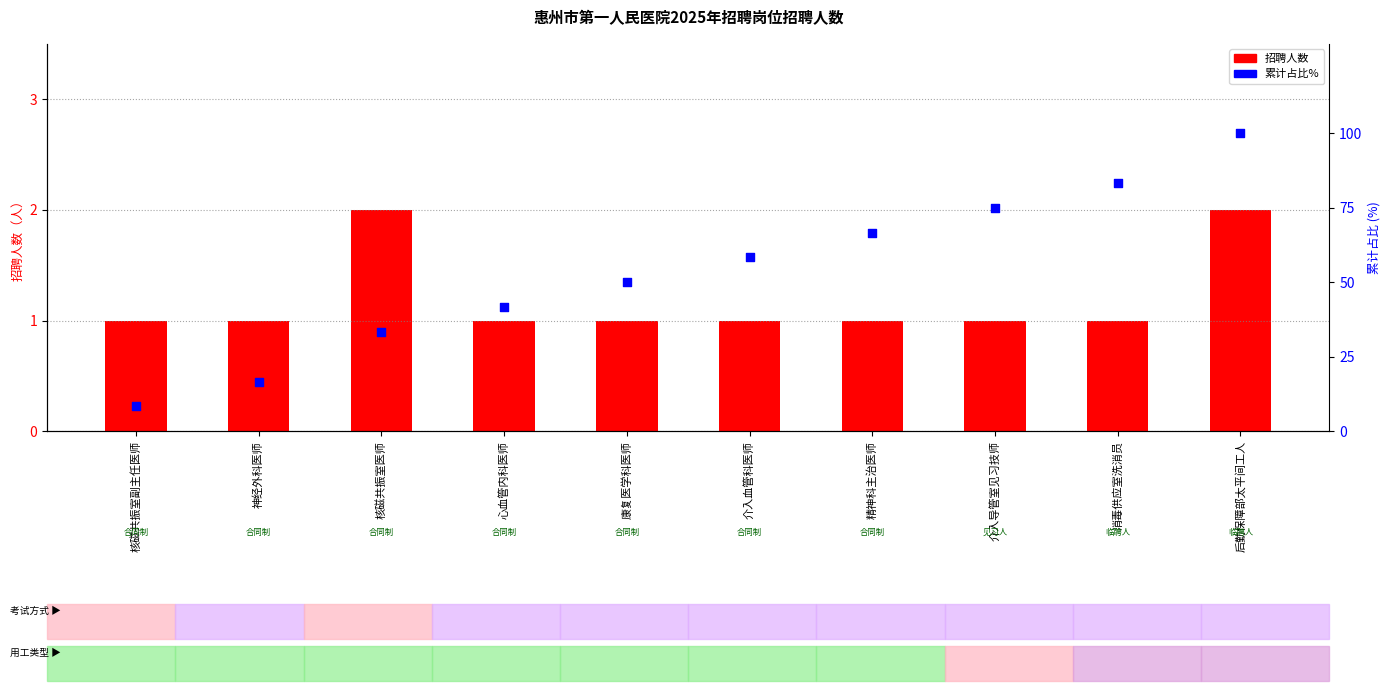

What is the total value across all series at 精神科主治医师?

67.7